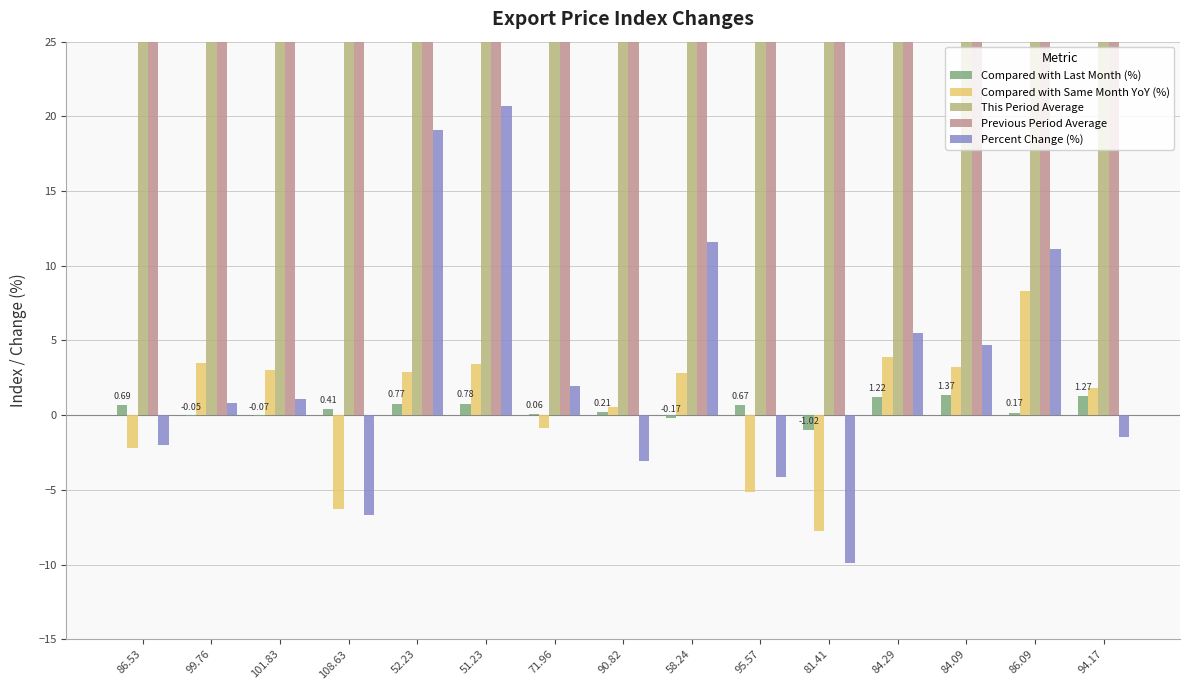

What is the value of the Previous Period Average bar at the 11th from the left?

89.7